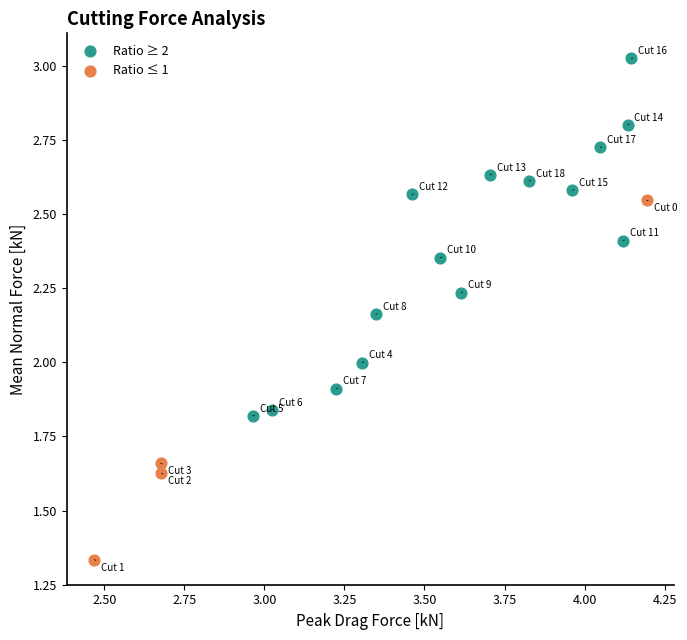

Which series reaches the minimum Y coordinate?

Ratio ≤ 1